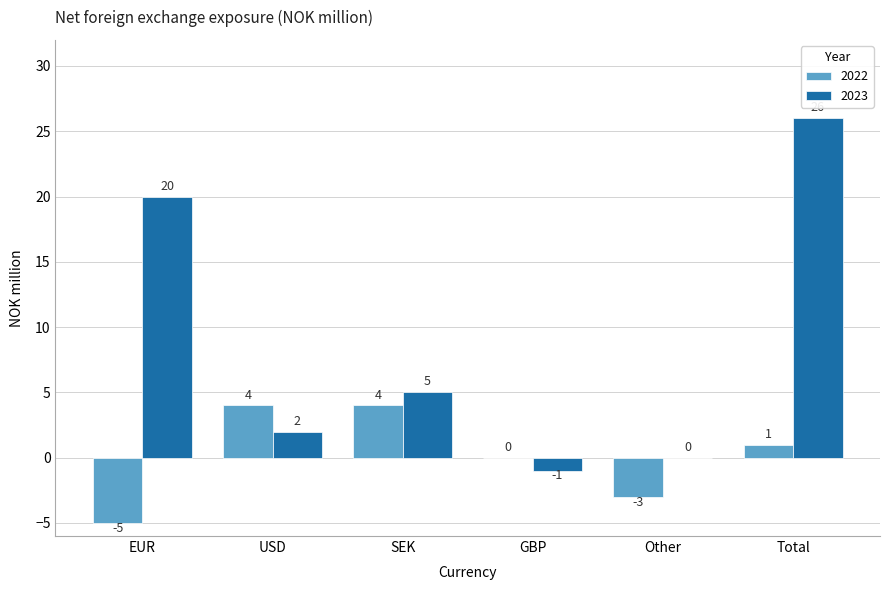

Which series changed the most between GBP and Other?

2022